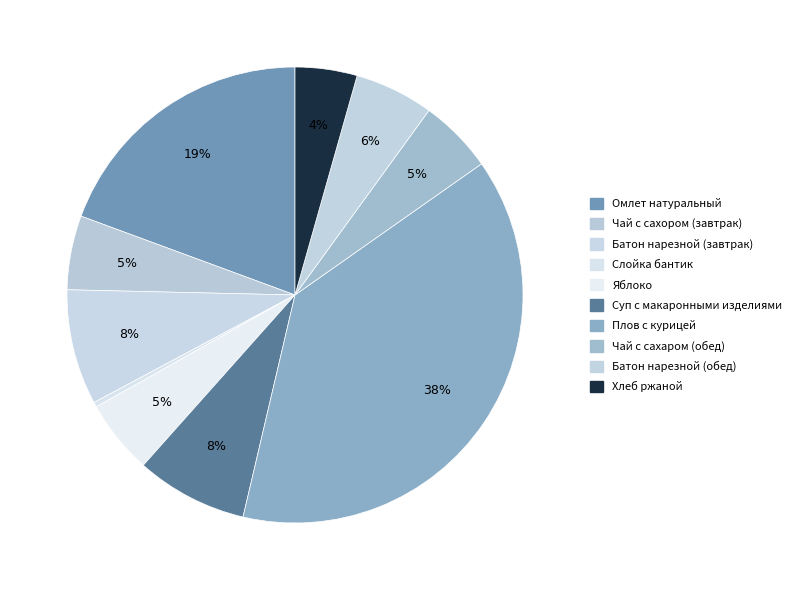

To the nearest percent, what is the difference between the Чай с сахаром (обед) and Суп с макаронными изделиями slice percentages?

3%